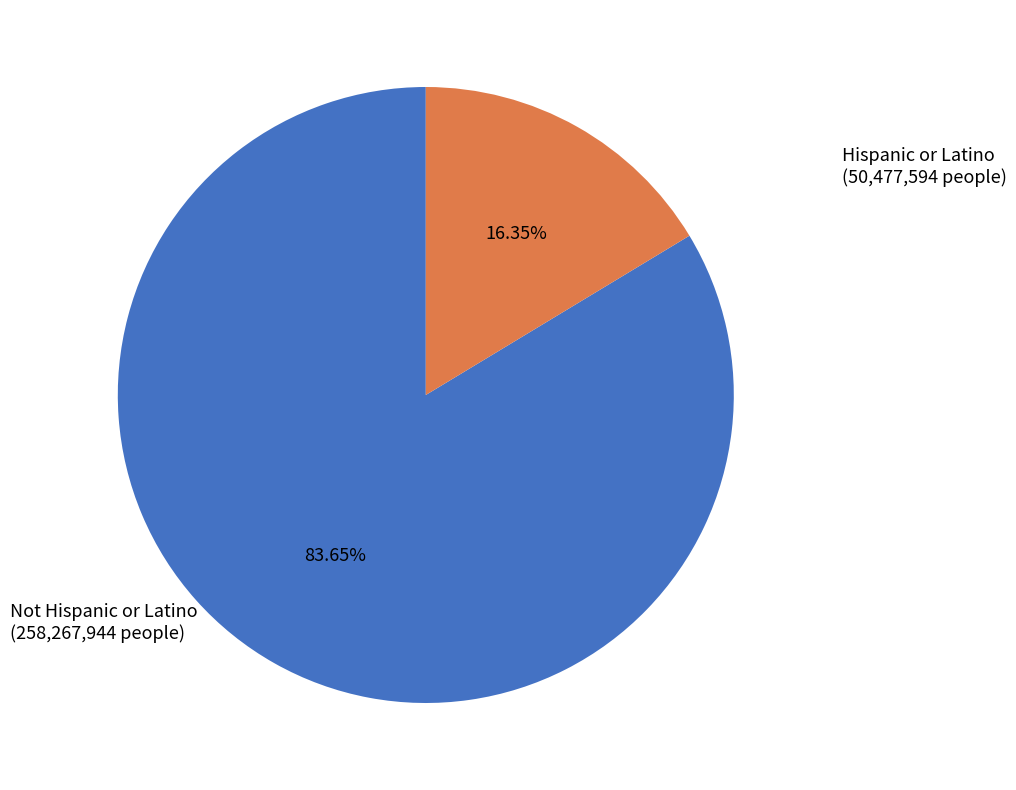

How many segments does this pie chart have?

2